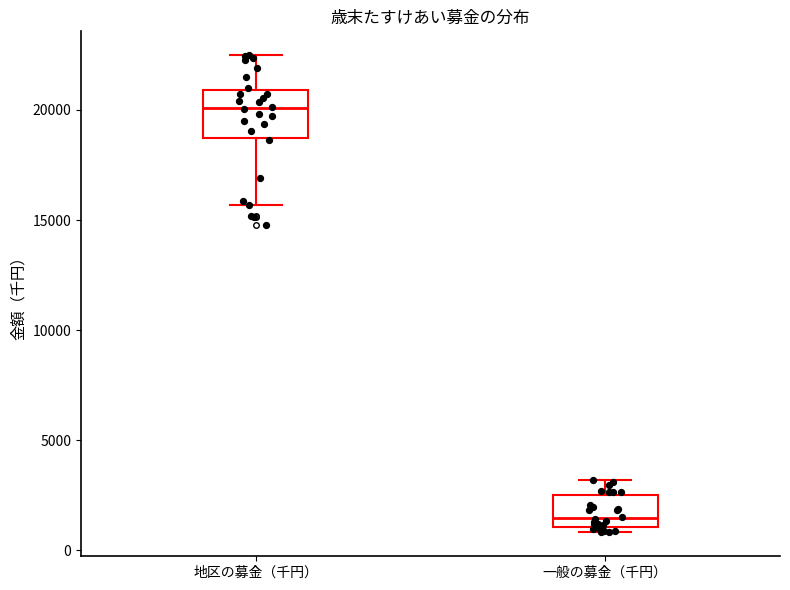

Reading left to right, read every box against the y-axis: the position of its median line, the range the box covers, and the ends of its whiskers. The values are not printed on the chart, so give them approximately, as read against the axis.

地区の募金（千円）: median 20000, box 18500 to 21000, whiskers 15500 to 22500
一般の募金（千円）: median 1500, box 1000 to 2500, whiskers 1000 (just below the box's lower edge) to 3000